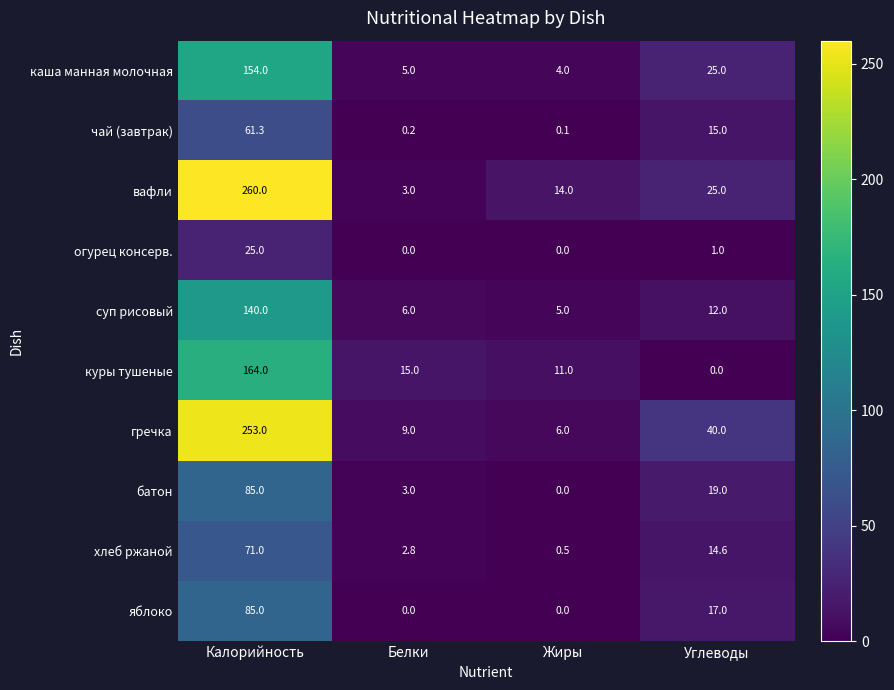

Which category has the highest value across all series?

Калорийность